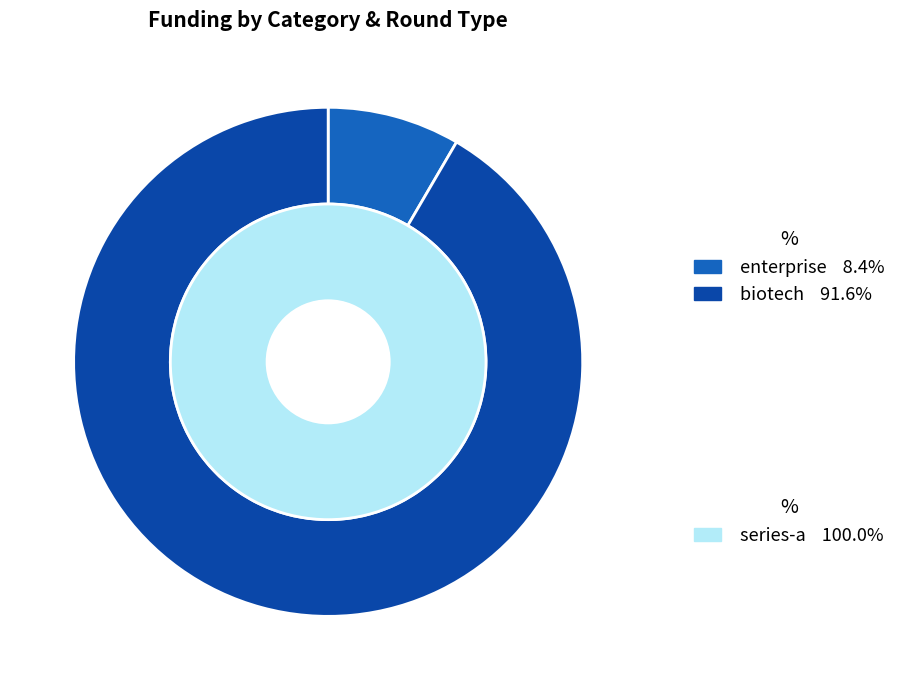

To the nearest percent, what is the difference between the enterprise and biotech slice percentages?

83%